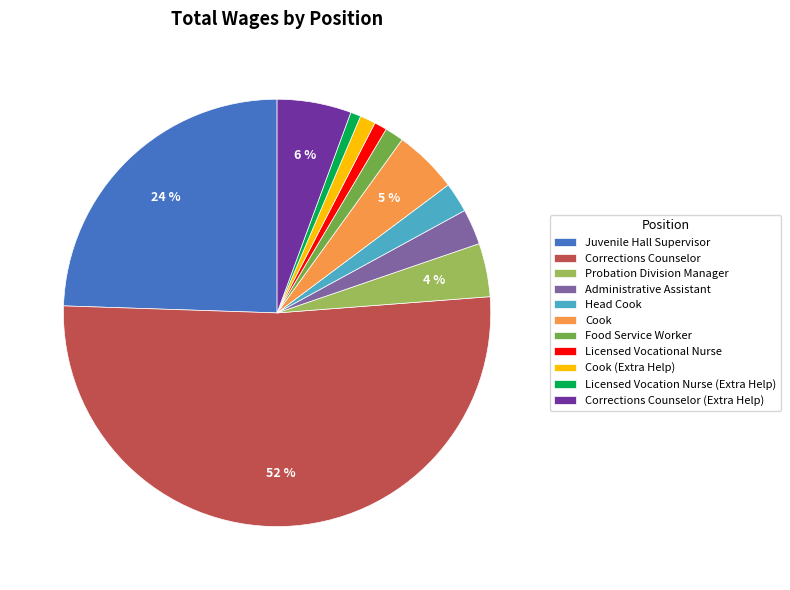

What is the majority slice?

Corrections Counselor